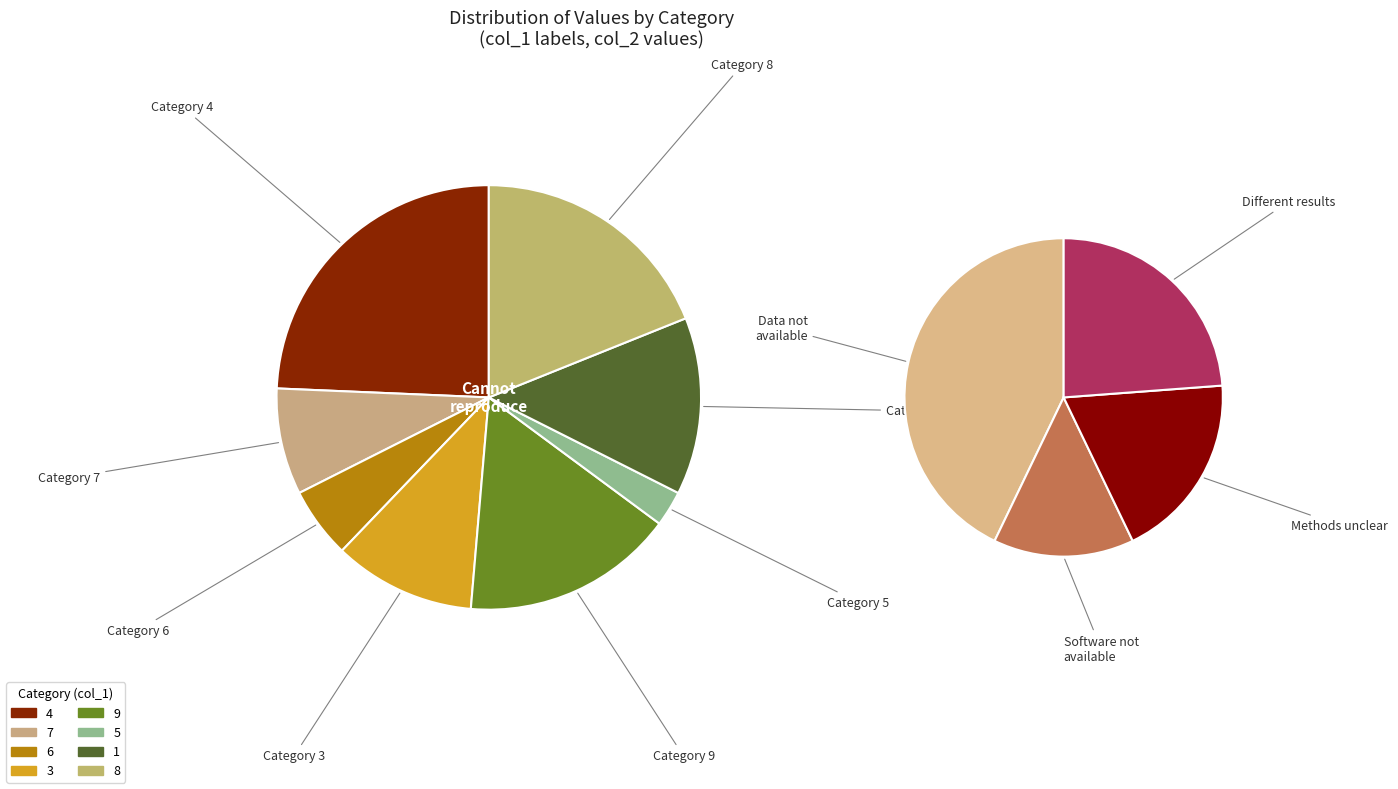

Does 9 account for over 50% of the chart?

No